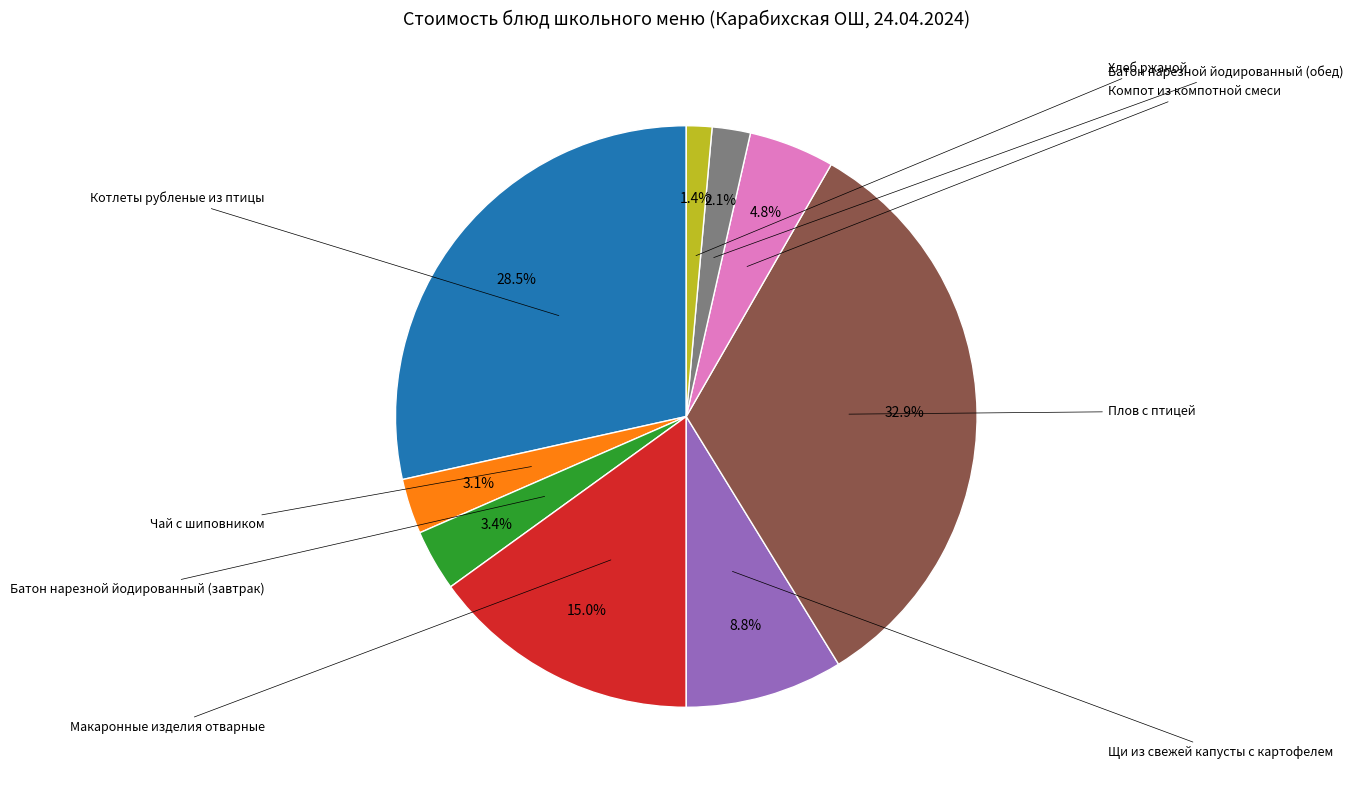

Is there a majority slice in this chart?

No